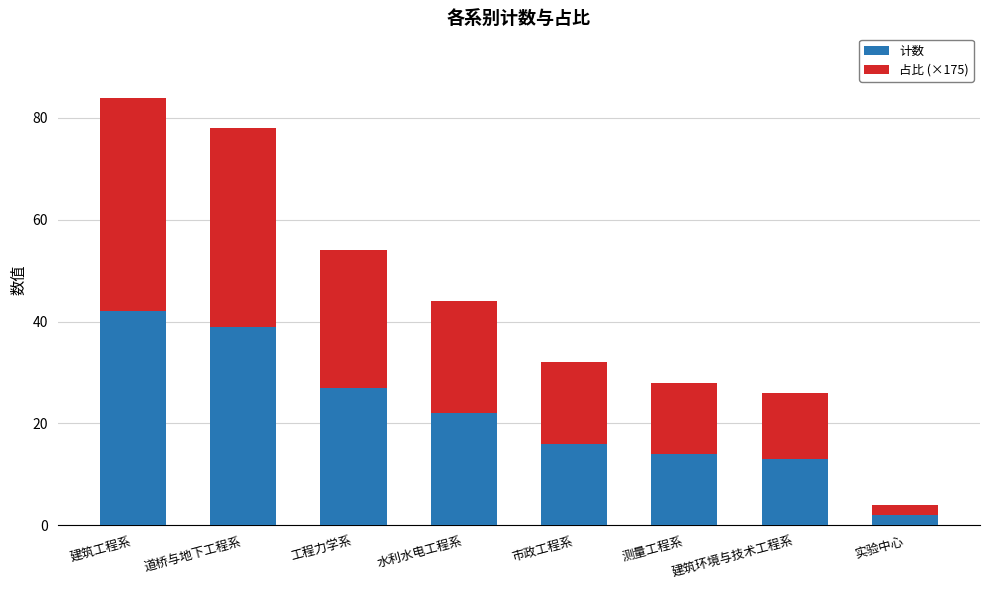

What is the total value across all series at 实验中心?

4.0